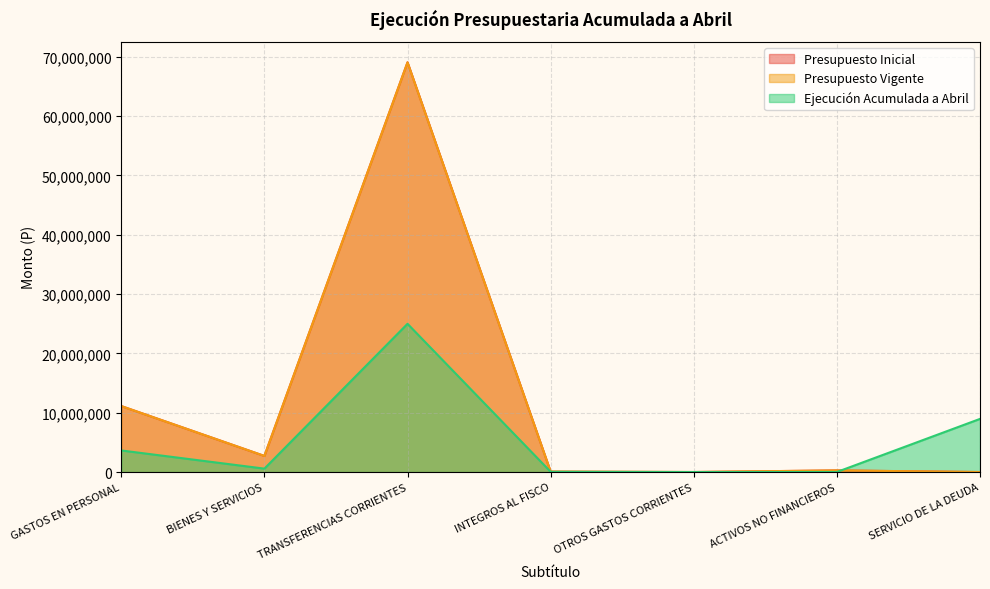

At how many categories does at least one series exceed 67755864?

1